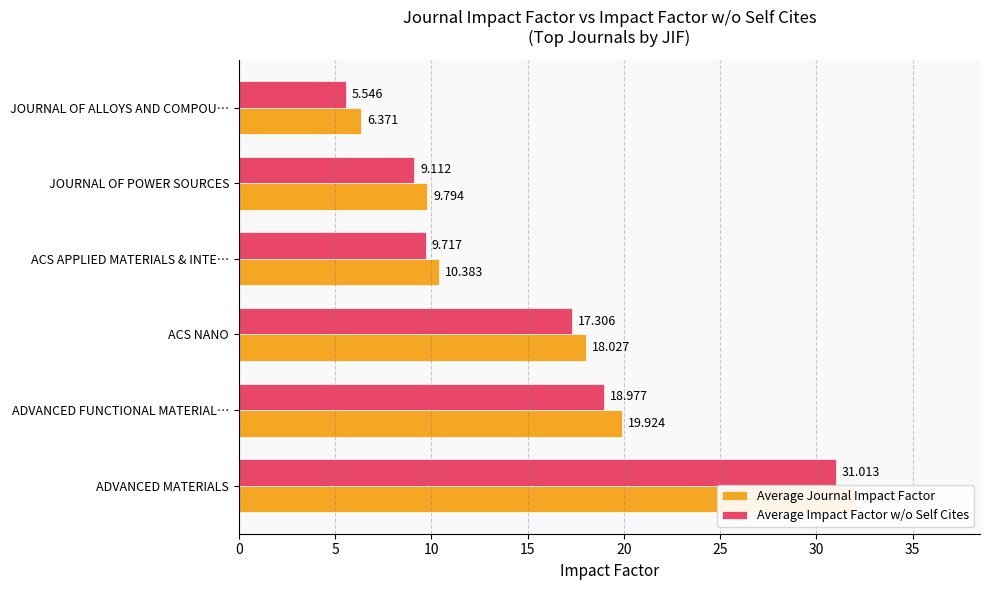

What is the difference between the maximum and minimum values in the Average Journal Impact Factor series?

25.7